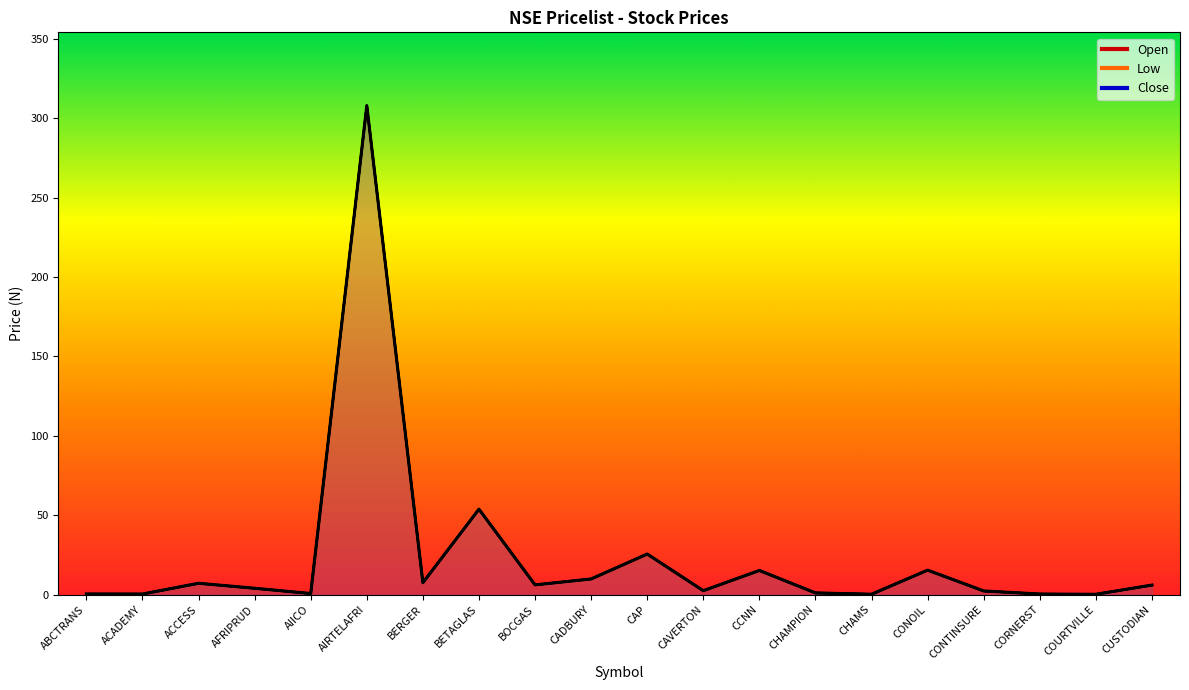

What is the minimum value shown in the chart?

0.2